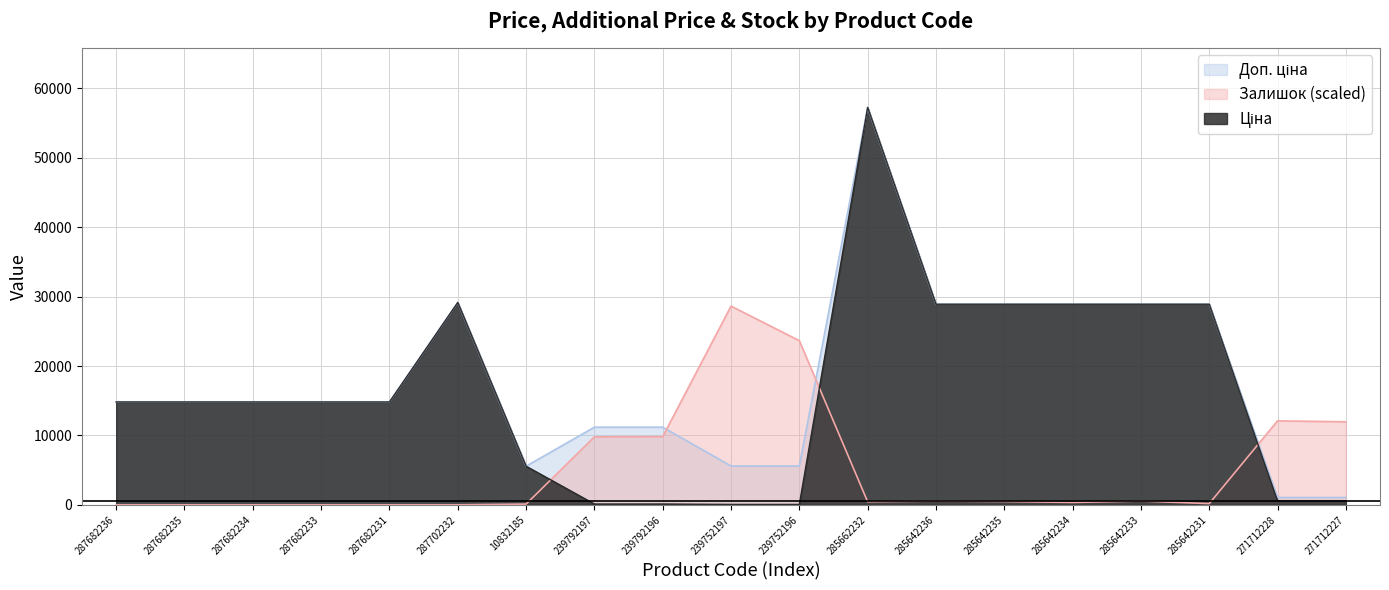

The Залишок series shows 542.1 at 285642233. True or false?

True